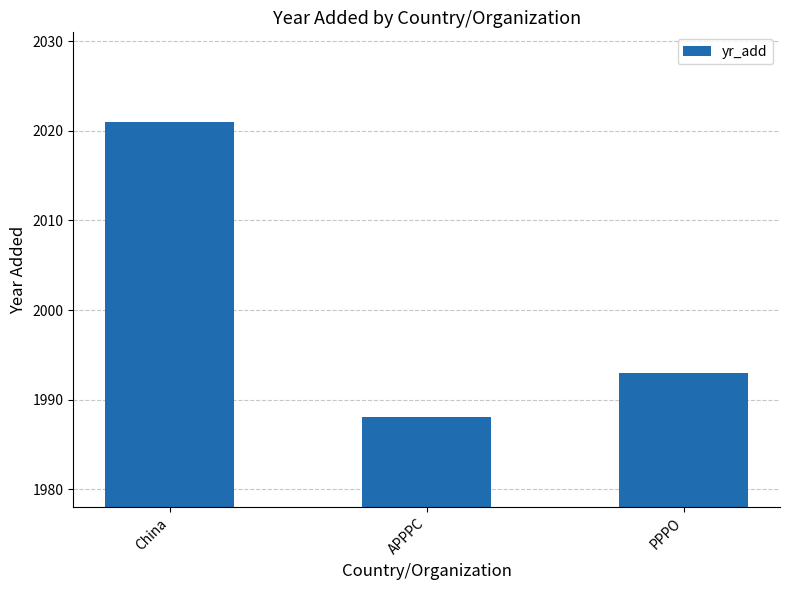

The chart shows a value of 2021 at China. True or false?

True